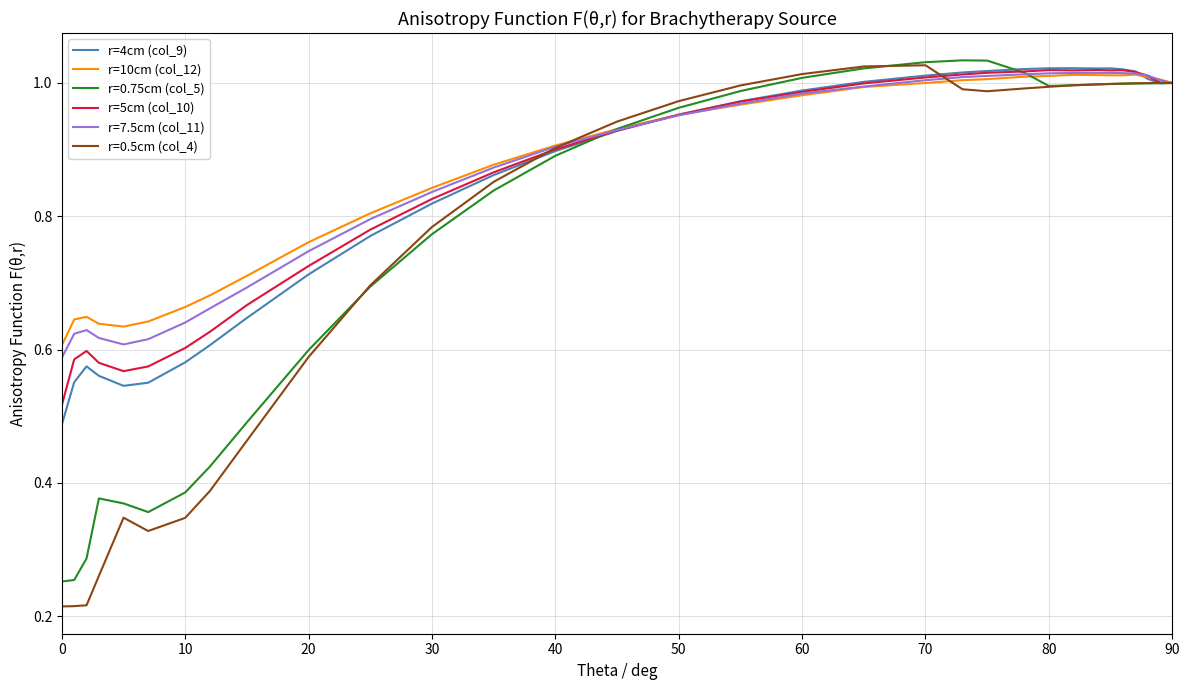

How many series are shown in this chart?

6